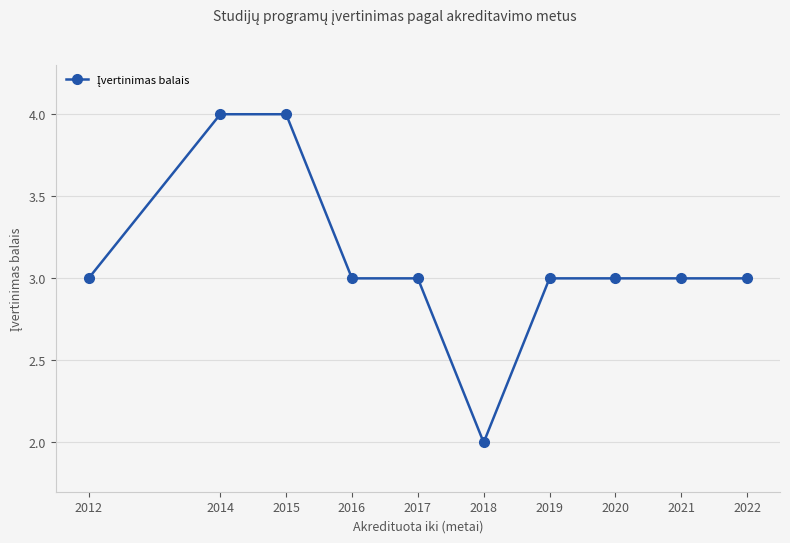

What is the change in value from 2014 to 2020?

-1